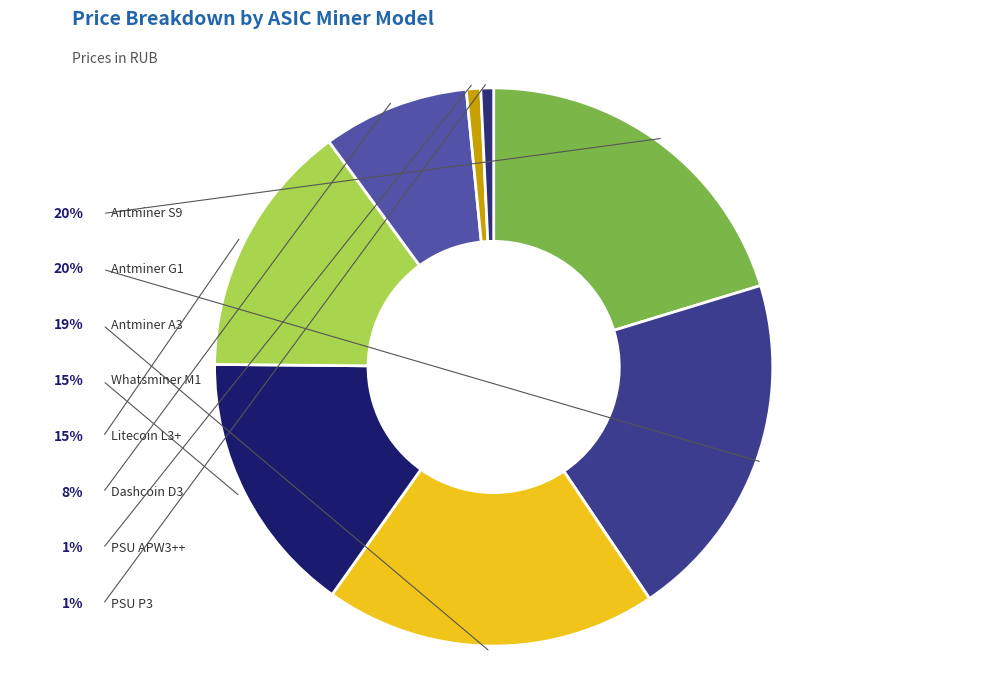

To the nearest percent, what is the average slice percentage?

12%